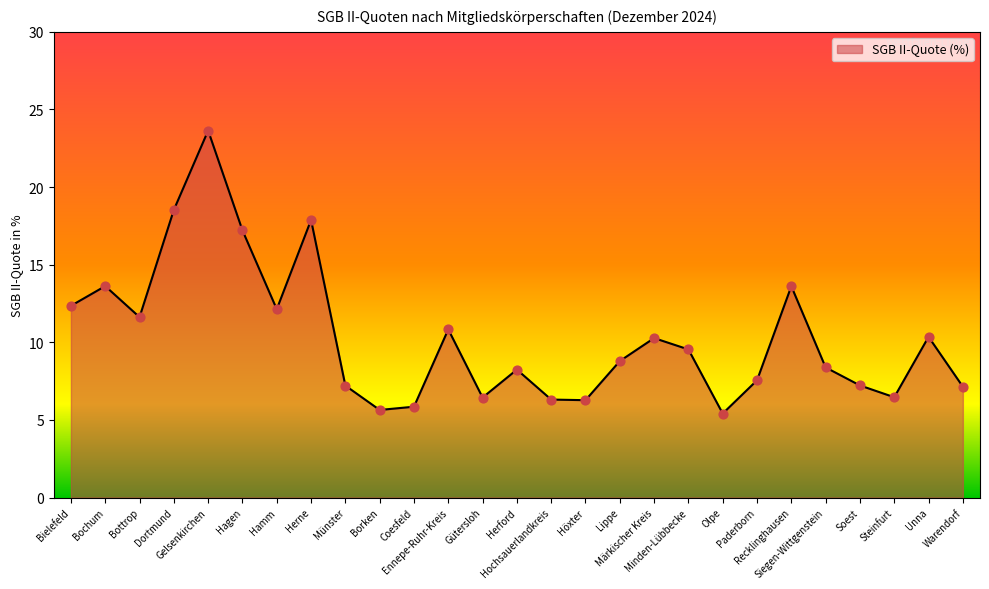

Between Hamm and Hochsauerlandkreis, which is larger?

Hamm